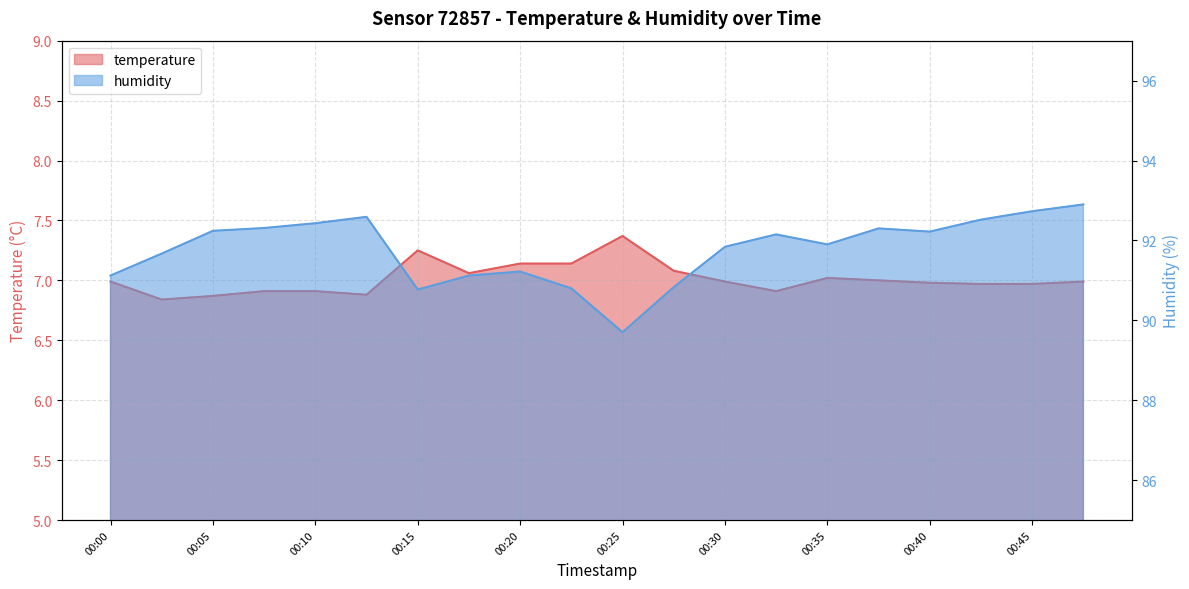

Which has a higher value, 00:03 or 00:42?

00:42